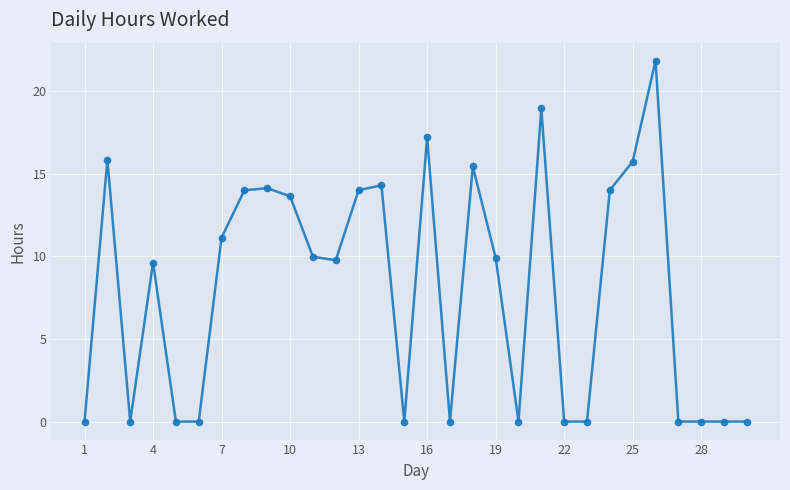

What is the difference between the maximum and second lowest values?

21.8